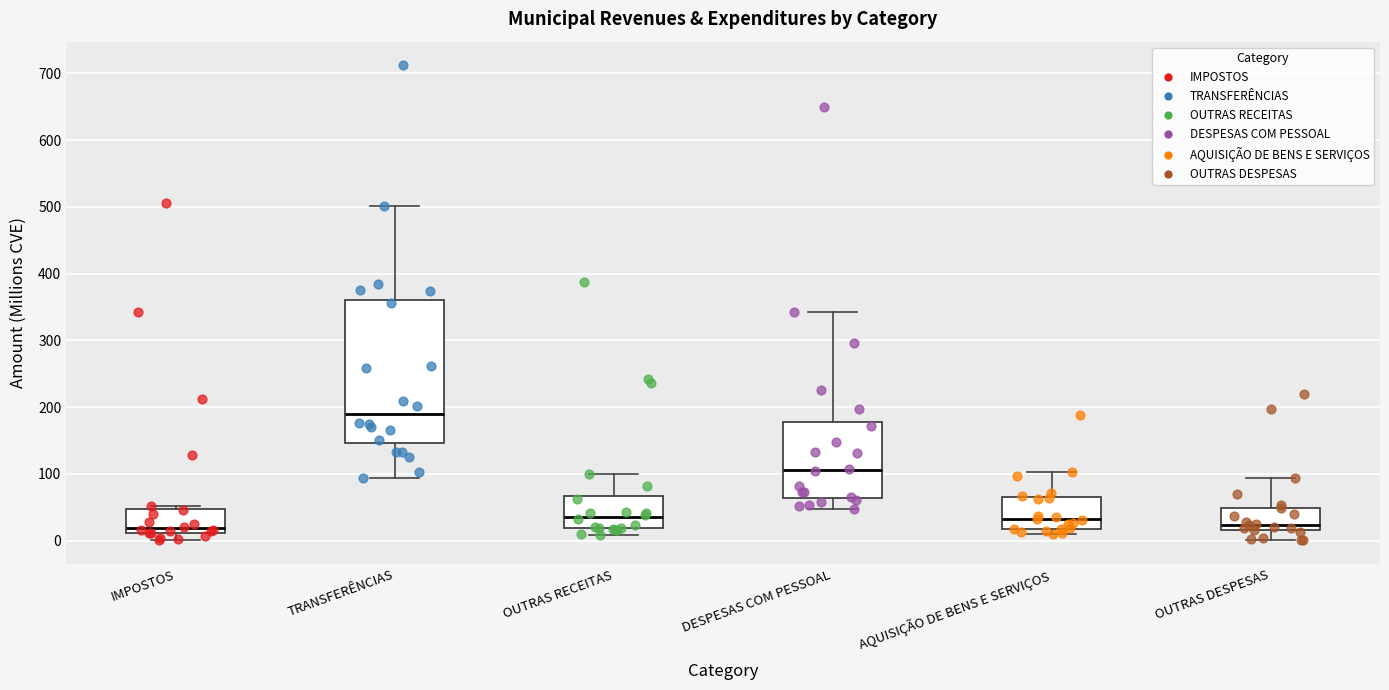

Where is the upper edge of the box for IMPOSTOS on the y-axis? The values are not printed on the chart, so give them approximately, as read against the axis.

50